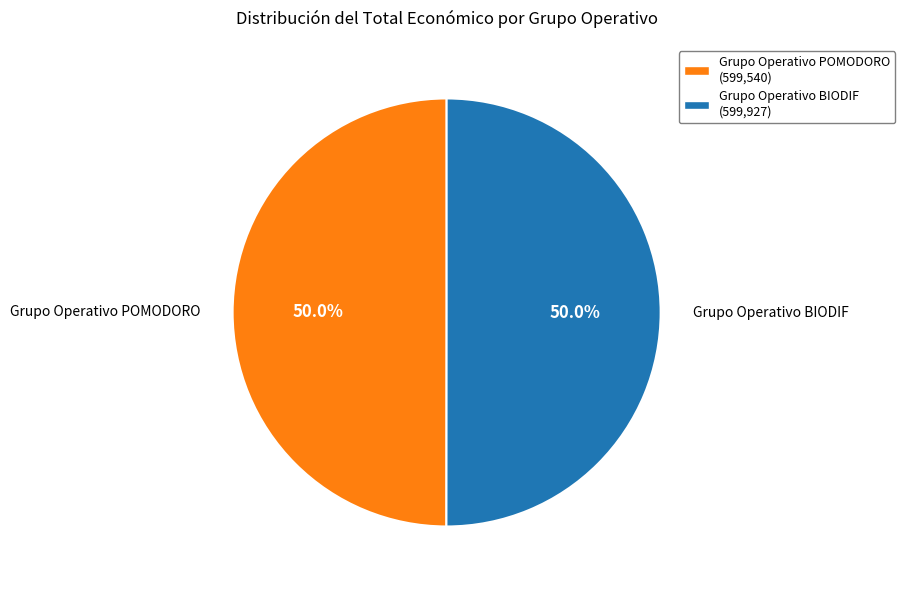

What is the total percentage of Grupo Operativo BIODIF and Grupo Operativo POMODORO?

100.0%